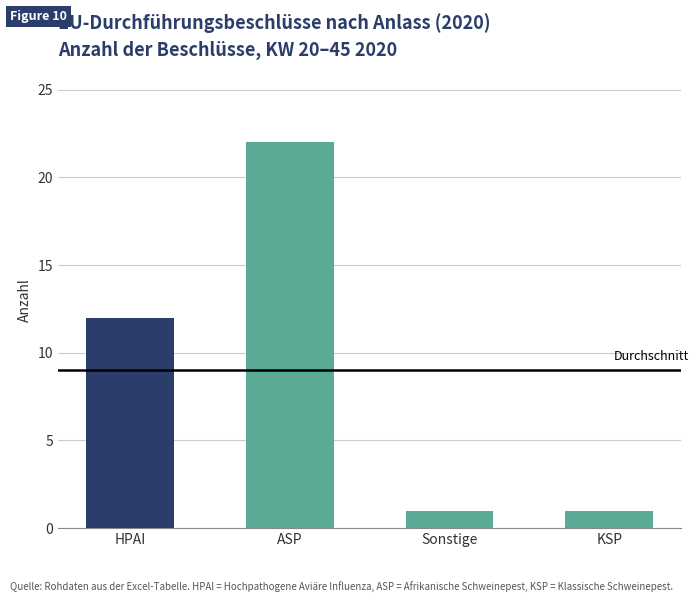

What position from the left is ASP?

2